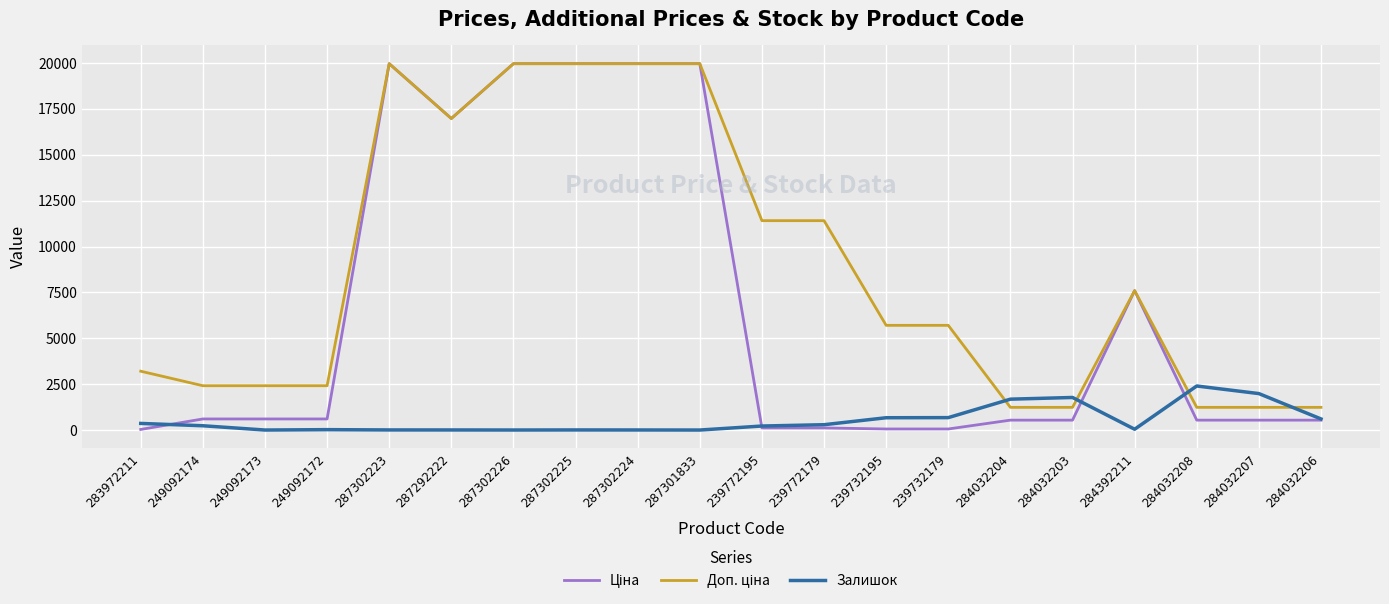

True or false: Залишок has a value of 1682.0 at 284032204.

True